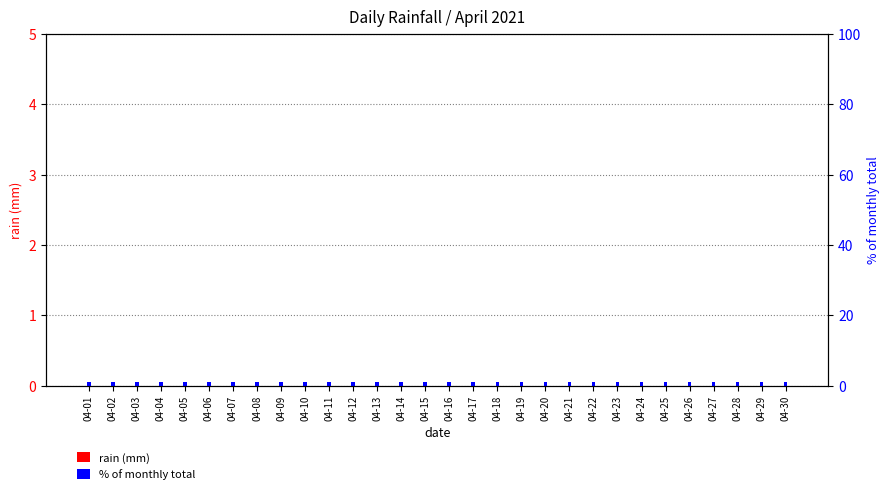

Reading right to left, list all the values displayed in this chart.

rain (mm): 0.0	0.0	0.0	0.0	0.0	0.0	0.0	0.0	0.0	0.0	0.0	0.0	0.0	0.0	0.0	0.0	0.0	0.0	0.0	0.0	0.0	0.0	0.0	0.0	0.0	0.0	0.0	0.0	0.0	0.0
% of monthly total: 0.1	0.1	0.1	0.1	0.1	0.1	0.1	0.1	0.1	0.1	0.1	0.1	0.1	0.1	0.1	0.1	0.1	0.1	0.1	0.1	0.1	0.1	0.1	0.1	0.1	0.1	0.1	0.1	0.1	0.1